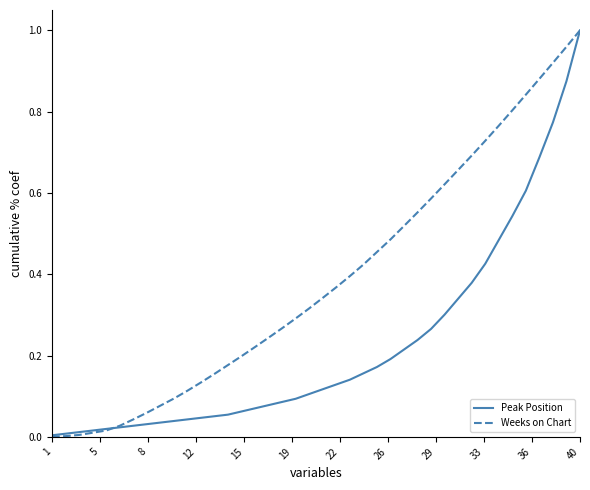

Which series has the largest total across all categories?

Weeks on Chart